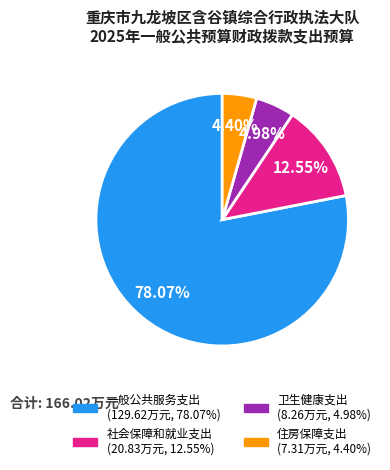

To the nearest percent, what portion does 住房保障支出 represent?

4%